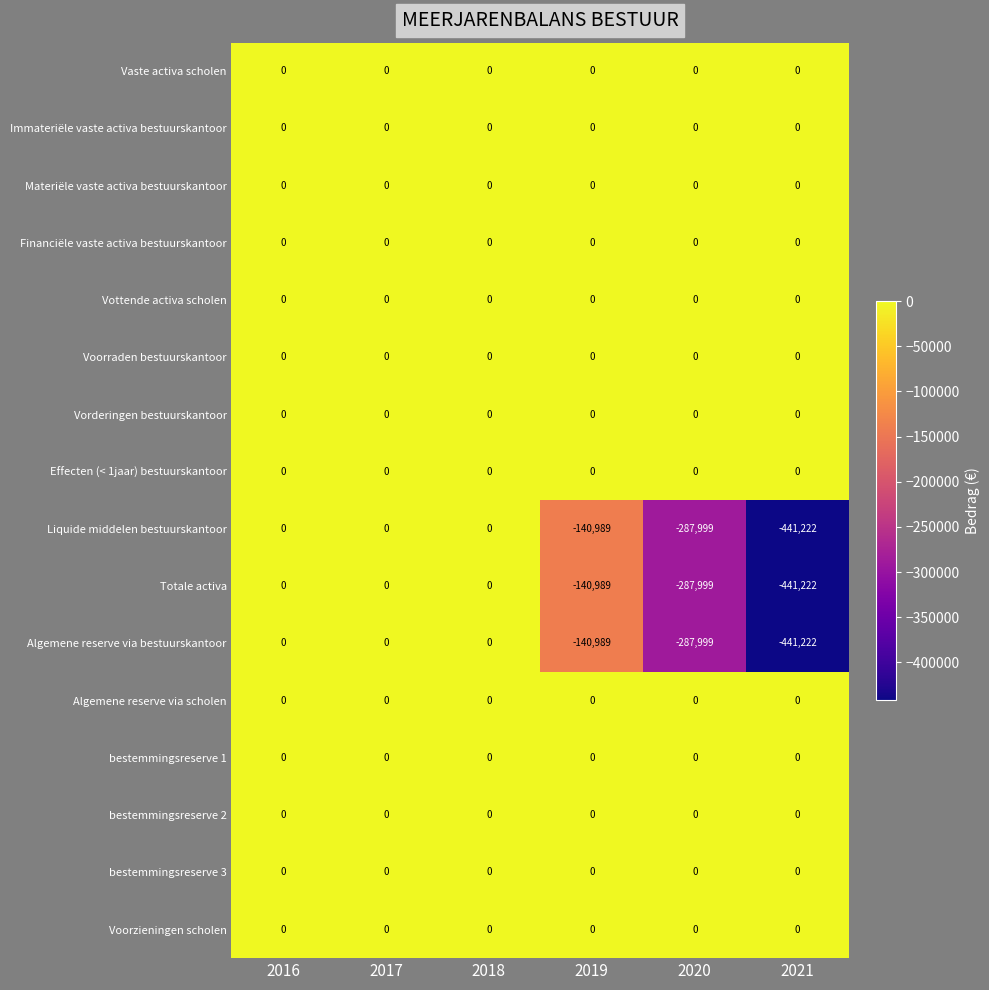

How many data points does each series have?

6